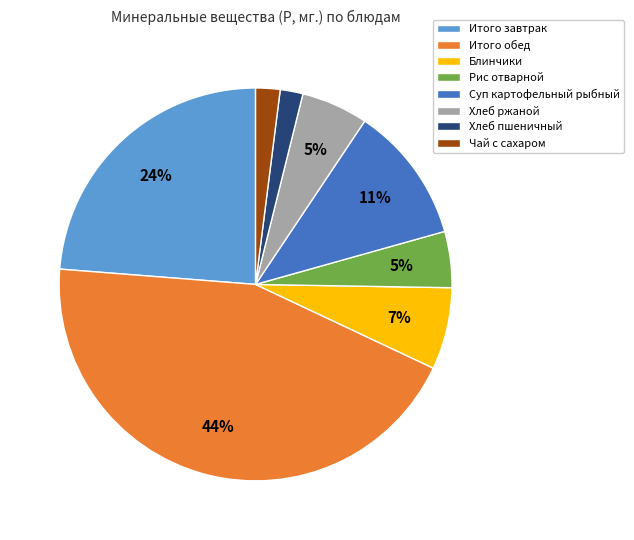

Which category has the biggest portion of the pie?

Итого обед